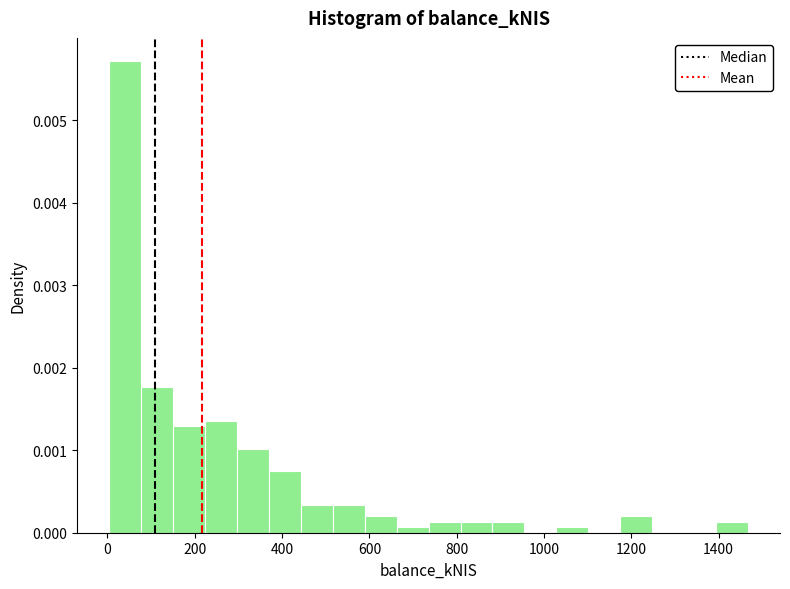

Read against the x-axis, roughly where is the centre of the tallest bar?

40